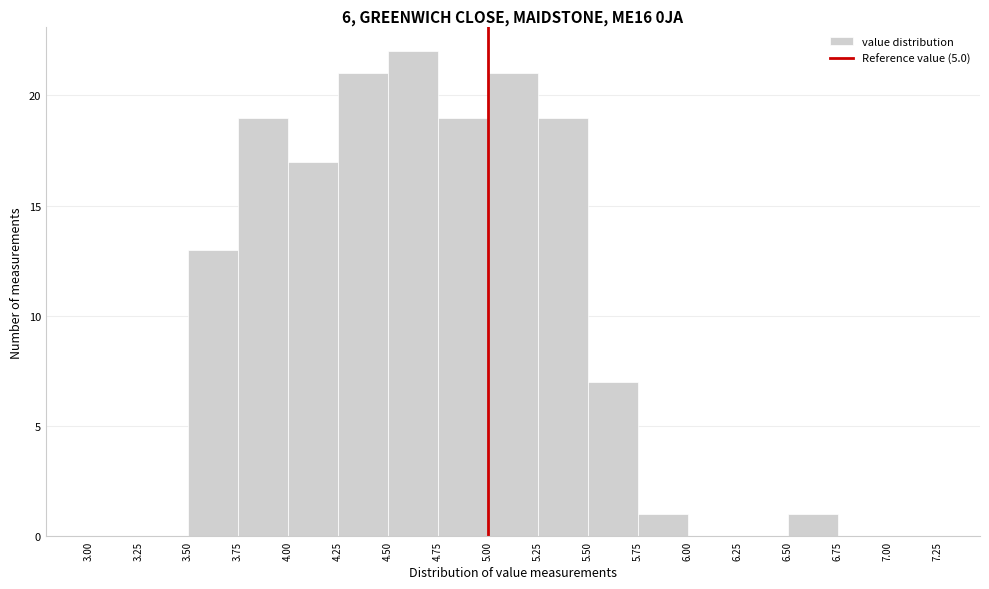

Reading left to right, list every bar in this chart as the range it spans on the x-axis followed by its height. The values are not printed on the chart, so give them approximately, as read against the axis.

3.00 to 3.25: 0
3.25 to 3.50: 0
3.50 to 3.75: 13
3.75 to 4.00: 19
4.00 to 4.25: 17
4.25 to 4.50: 21
4.50 to 4.75: 22
4.75 to 5.00: 19
5.00 to 5.25: 21
5.25 to 5.50: 19
5.50 to 5.75: 7
5.75 to 6.00: 1
6.00 to 6.25: 0
6.25 to 6.50: 0
6.50 to 6.75: 1
6.75 to 7.00: 0
7.00 to 7.25: 0